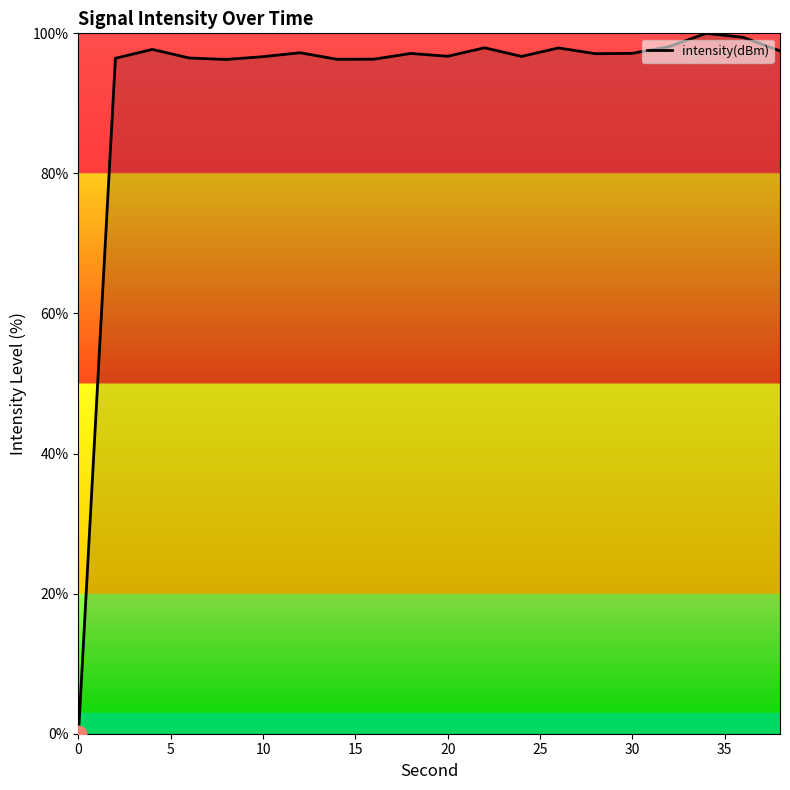

What is the sum of all values?

1849.1